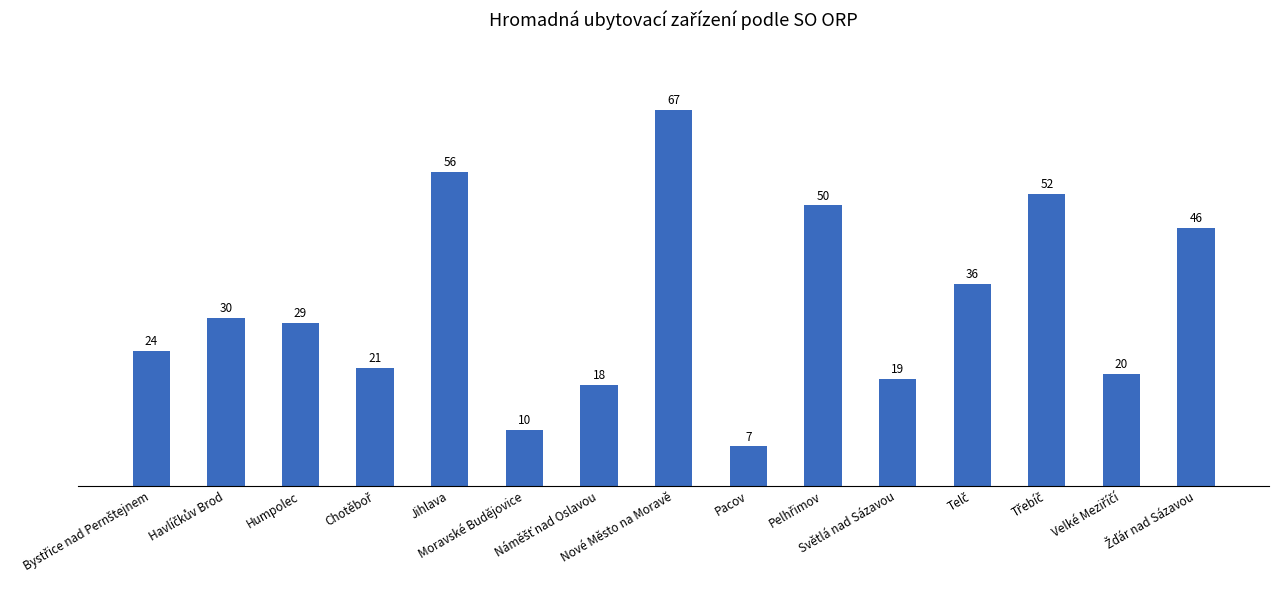

What is the average value?

32